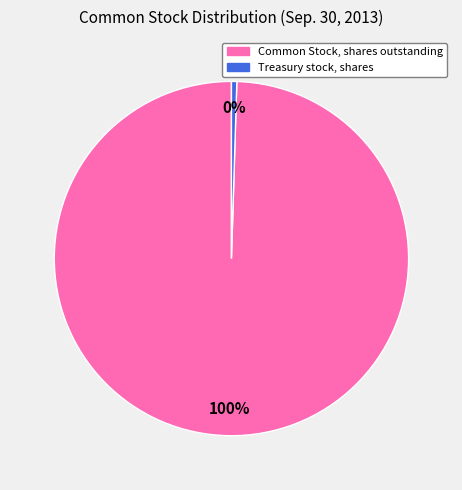

Which category has the biggest portion of the pie?

Common Stock, shares outstanding